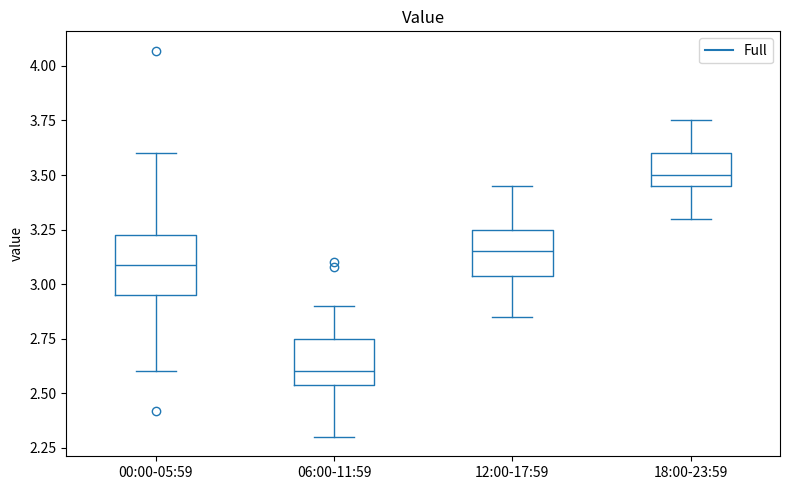

Reading left to right, read every box against the y-axis: the position of its median line, the range the box covers, and the ends of its whiskers. The values are not printed on the chart, so give them approximately, as read against the axis.

00:00-05:59: median 3.10, box 2.95 to 3.25, whiskers 2.60 to 3.60
06:00-11:59: median 2.60, box 2.55 to 2.75, whiskers 2.30 to 2.90
12:00-17:59: median 3.15, box 3.05 to 3.25, whiskers 2.85 to 3.45
18:00-23:59: median 3.50, box 3.45 to 3.60, whiskers 3.30 to 3.75